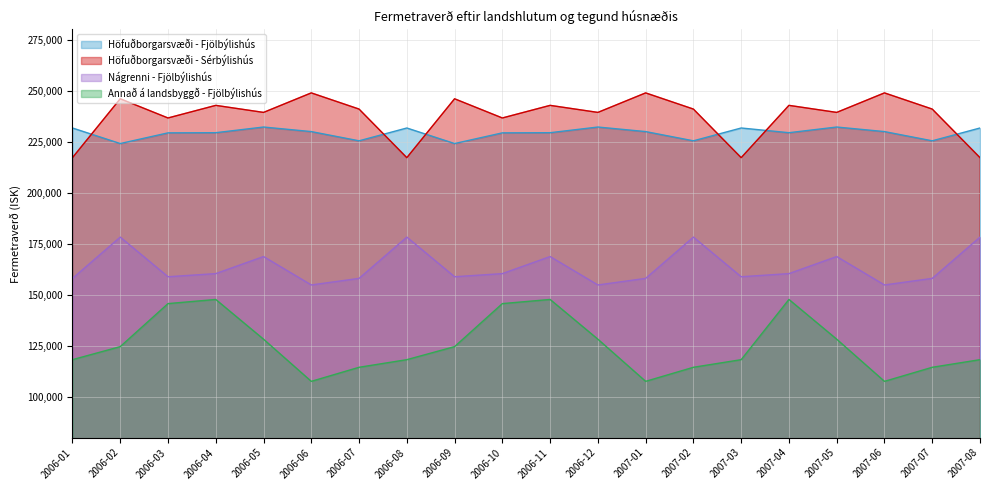

True or false: Höfuðborgarsvæði - Fjölbýlishús has more than 2 interior local peaks.

True